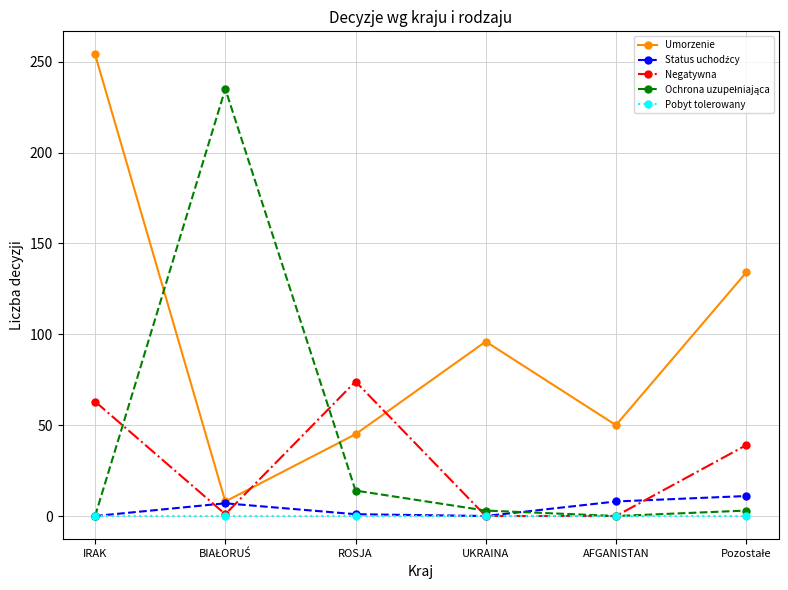

How many interior local peaks does the Umorzenie series have?

1